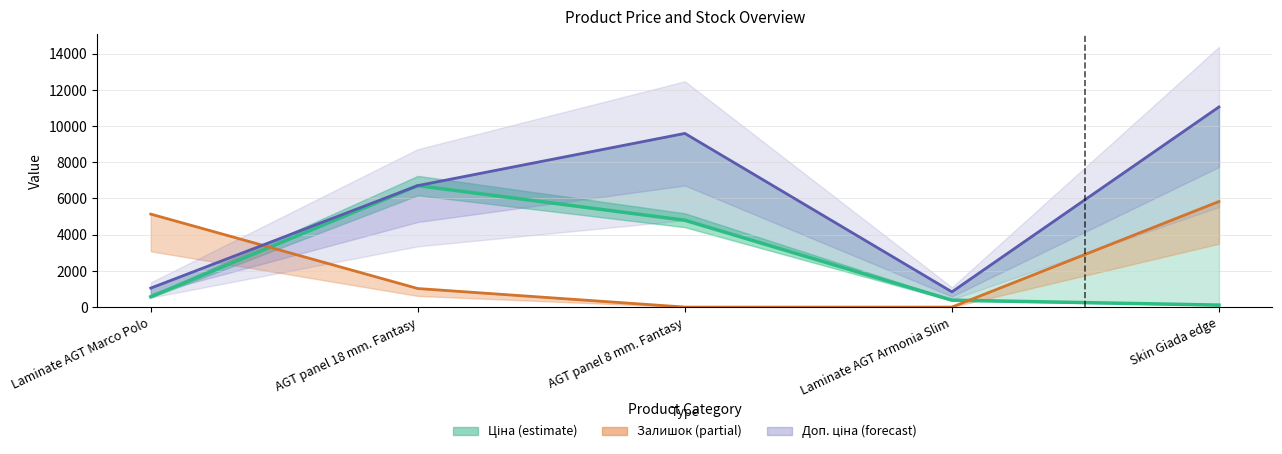

What is the approximate value of Ціна at Skin Giada edge?

110.5